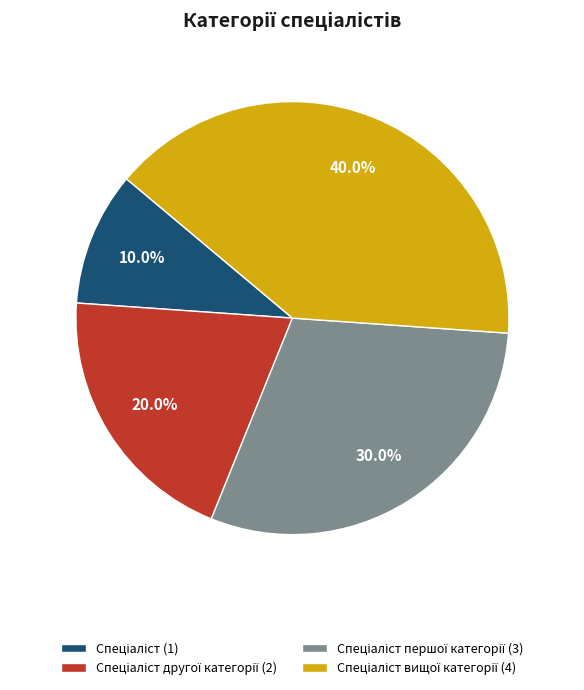

Is there a majority slice in this chart?

No